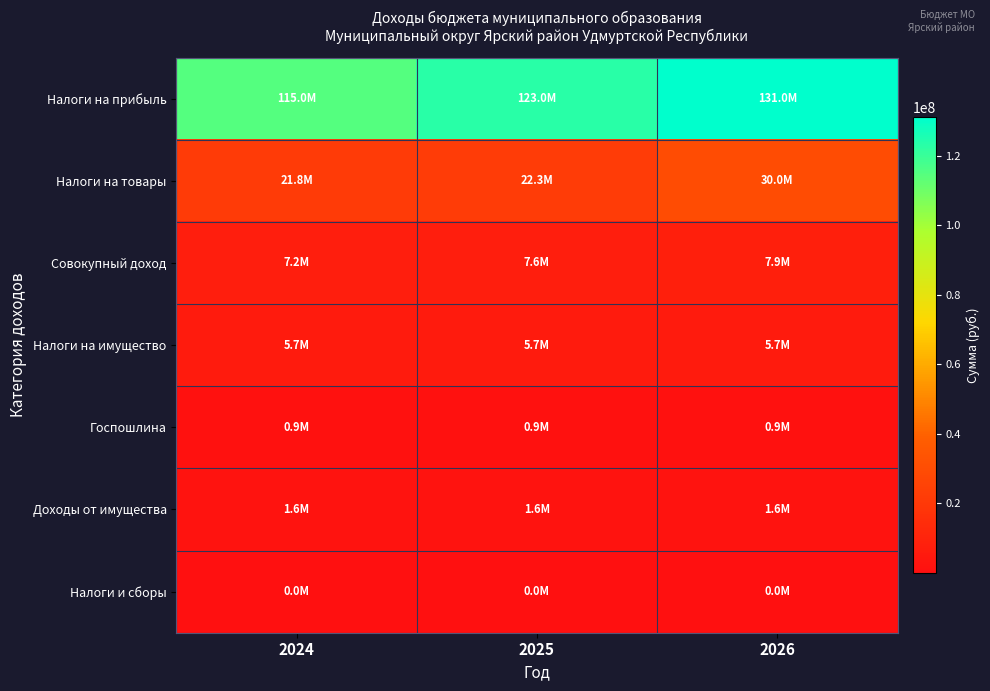

At which category does the chart reach its minimum across all series?

2024